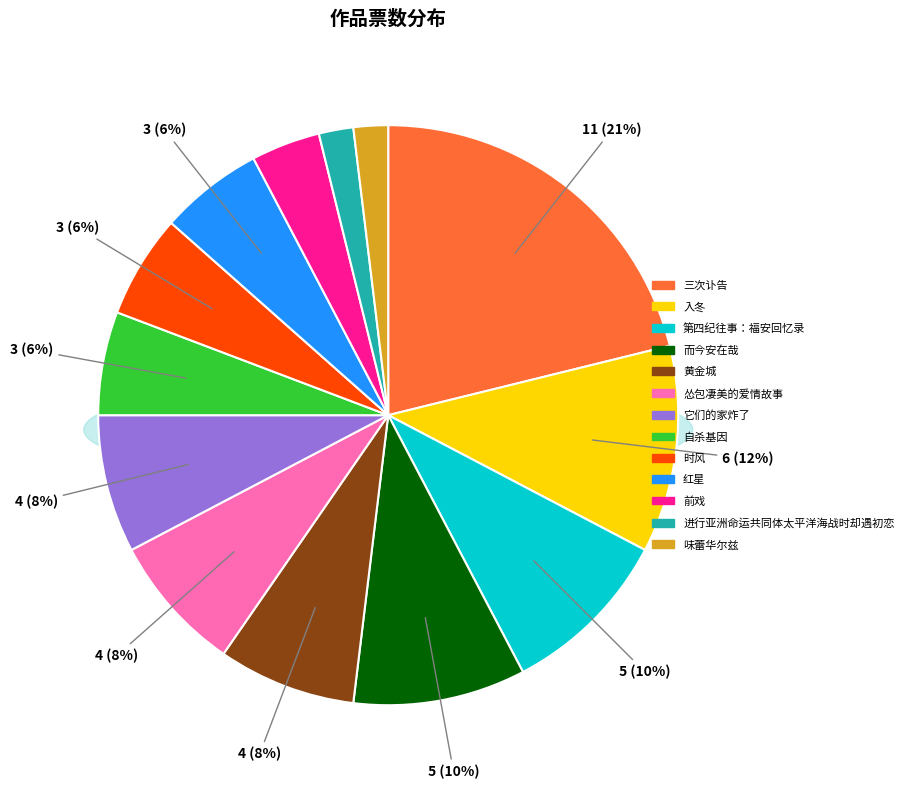

To the nearest percent, what is the difference between the largest and smallest slice percentages?

19%